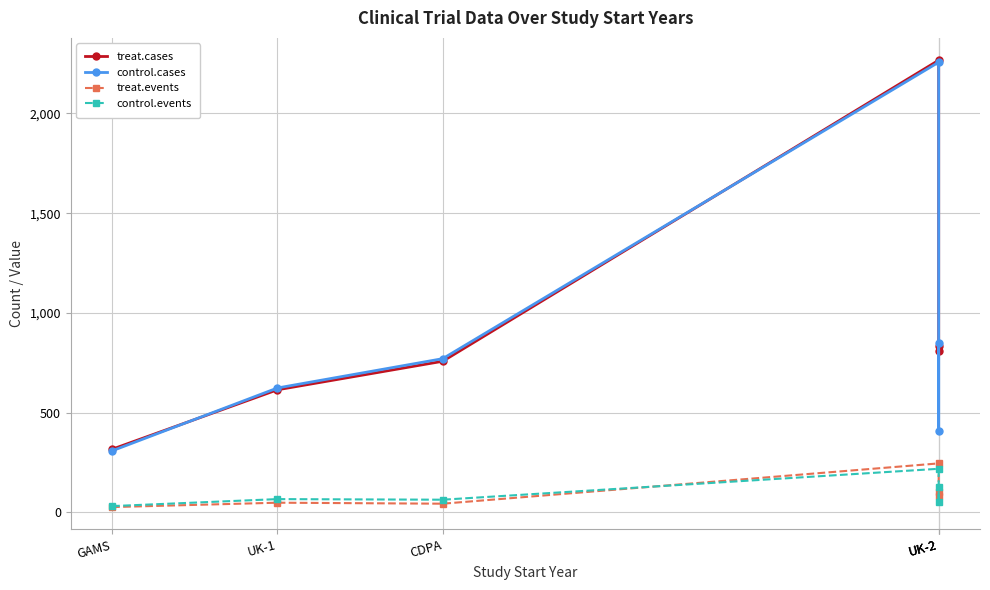

What are all the series names shown in the legend?

treat.cases, control.cases, treat.events, control.events